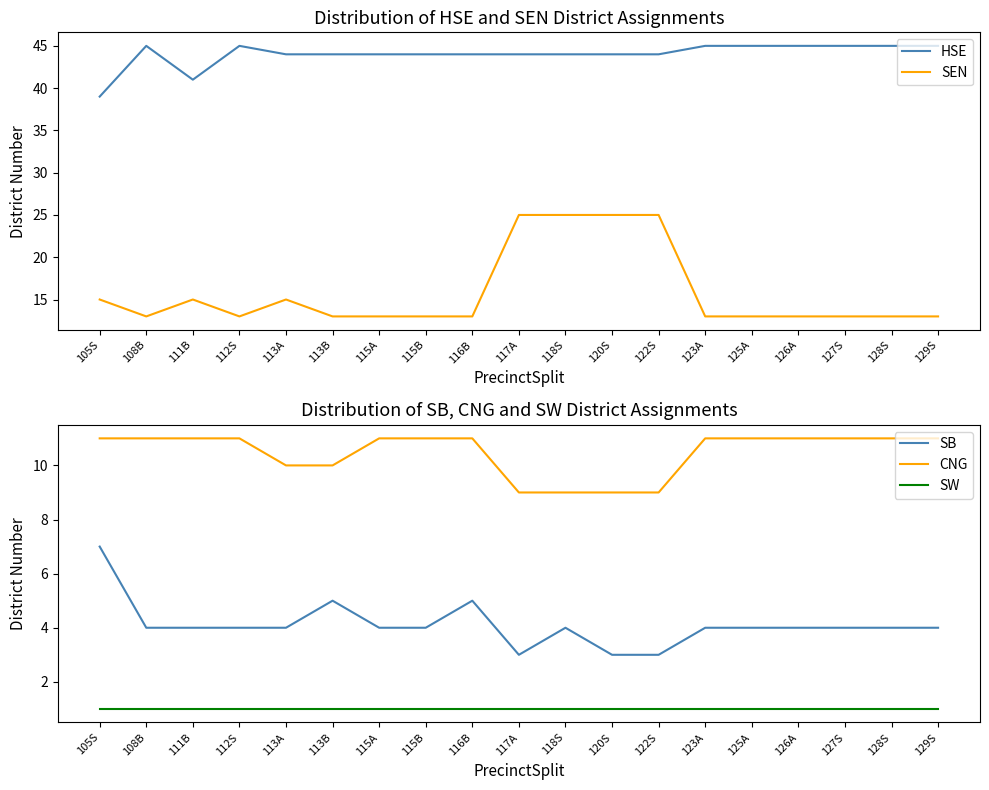

What is the greatest value displayed?

45